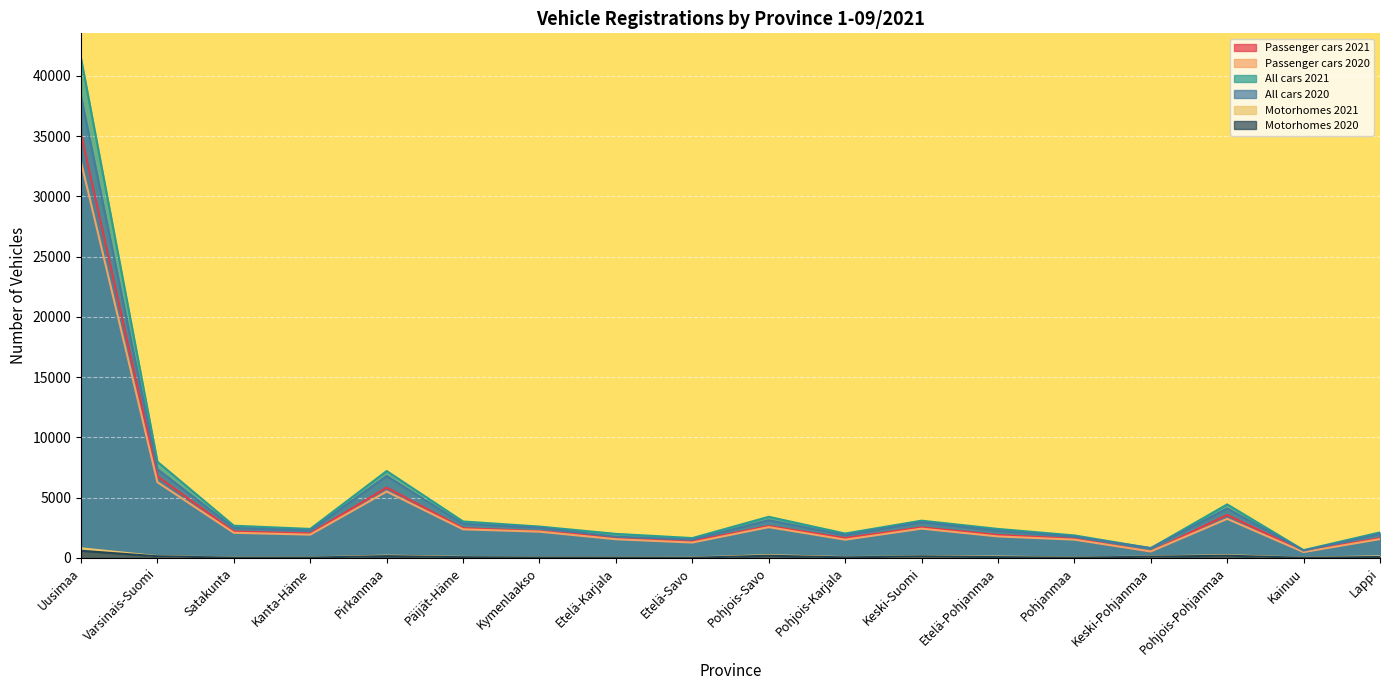

Reading left to right, transcribe all the data shown in this chart.

Passenger cars 2021: Uusimaa=35195	Varsinais-Suomi=6766	Satakunta=2180	Kanta-Häme=2025	Pirkanmaa=5830	Päijät-Häme=2460	Kymenlaakso=2207	Etelä-Karjala=1689	Etelä-Savo=1373	Pohjois-Savo=2636	Pohjois-Karjala=1639	Keski-Suomi=2523	Etelä-Pohjanmaa=1895	Pohjanmaa=1579	Keski-Pohjanmaa=533	Pohjois-Pohjanmaa=3559	Kainuu=536	Lappi=1632
Passenger cars 2020: Uusimaa=32862	Varsinais-Suomi=6279	Satakunta=2080	Kanta-Häme=1926	Pirkanmaa=5506	Päijät-Häme=2366	Kymenlaakso=2172	Etelä-Karjala=1544	Etelä-Savo=1269	Pohjois-Savo=2546	Pohjois-Karjala=1507	Keski-Suomi=2423	Etelä-Pohjanmaa=1777	Pohjanmaa=1511	Keski-Pohjanmaa=529	Pohjois-Pohjanmaa=3236	Kainuu=481	Lappi=1555
All cars 2021: Uusimaa=41461	Varsinais-Suomi=7974	Satakunta=2666	Kanta-Häme=2400	Pirkanmaa=7205	Päijät-Häme=3018	Kymenlaakso=2595	Etelä-Karjala=1988	Etelä-Savo=1641	Pohjois-Savo=3404	Pohjois-Karjala=2018	Keski-Suomi=3085	Etelä-Pohjanmaa=2399	Pohjanmaa=1861	Keski-Pohjanmaa=803	Pohjois-Pohjanmaa=4436	Kainuu=639	Lappi=2110
All cars 2020: Uusimaa=38294	Varsinais-Suomi=7354	Satakunta=2484	Kanta-Häme=2267	Pirkanmaa=6789	Päijät-Häme=2821	Kymenlaakso=2503	Etelä-Karjala=1753	Etelä-Savo=1511	Pohjois-Savo=3122	Pohjois-Karjala=1888	Keski-Suomi=2960	Etelä-Pohjanmaa=2254	Pohjanmaa=1754	Keski-Pohjanmaa=809	Pohjois-Pohjanmaa=4095	Kainuu=602	Lappi=1983
Motorhomes 2021: Uusimaa=793	Varsinais-Suomi=141	Satakunta=25	Kanta-Häme=27	Pirkanmaa=183	Päijät-Häme=75	Kymenlaakso=27	Etelä-Karjala=27	Etelä-Savo=22	Pohjois-Savo=225	Pohjois-Karjala=58	Keski-Suomi=124	Etelä-Pohjanmaa=104	Pohjanmaa=22	Keski-Pohjanmaa=111	Pohjois-Pohjanmaa=222	Kainuu=9	Lappi=127
Motorhomes 2020: Uusimaa=584	Varsinais-Suomi=129	Satakunta=13	Kanta-Häme=19	Pirkanmaa=143	Päijät-Häme=55	Kymenlaakso=22	Etelä-Karjala=20	Etelä-Savo=7	Pohjois-Savo=174	Pohjois-Karjala=39	Keski-Suomi=118	Etelä-Pohjanmaa=61	Pohjanmaa=13	Keski-Pohjanmaa=95	Pohjois-Pohjanmaa=178	Kainuu=5	Lappi=69